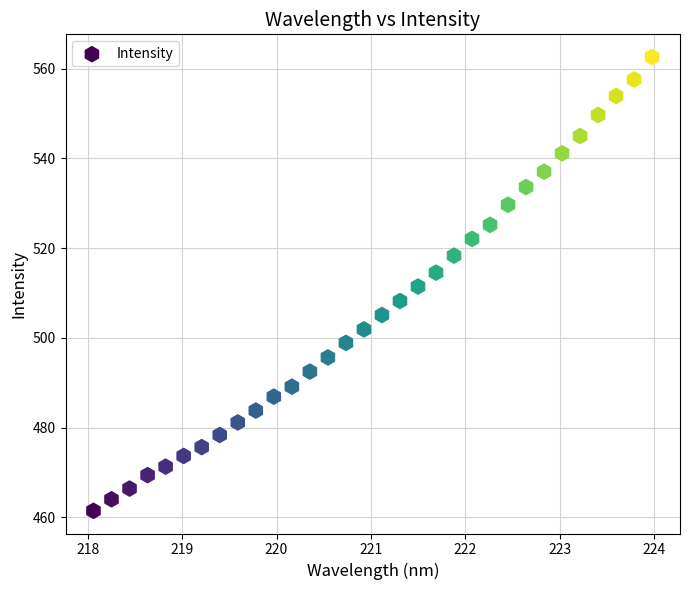

What is the range of Y values (max minus min)?

101.2